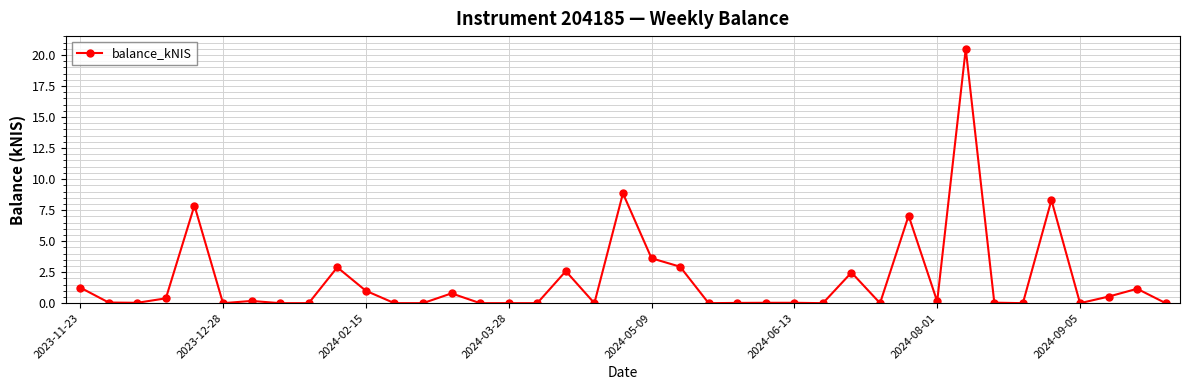

What is the value of the 38th point from the left?

1.2